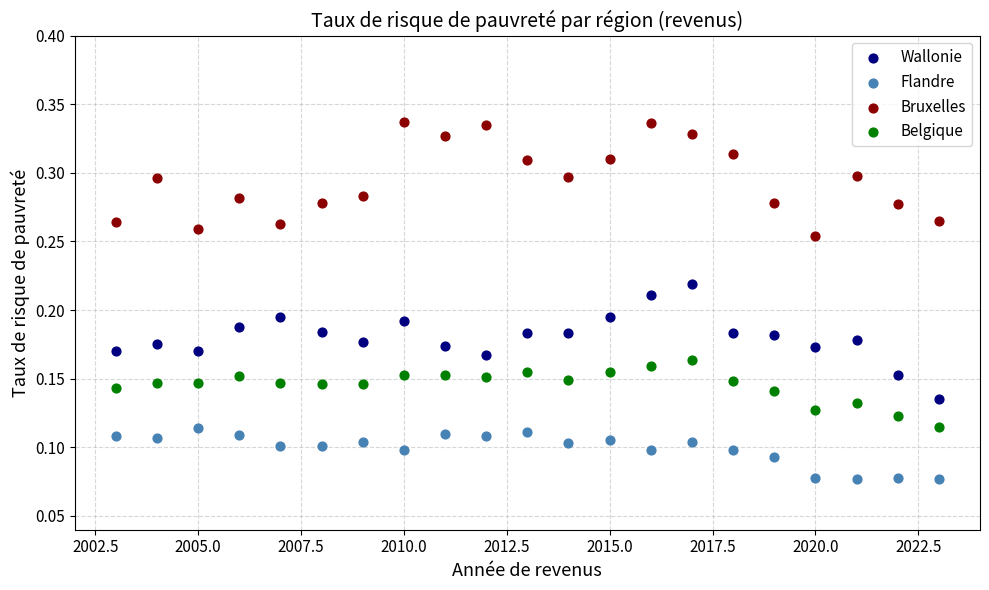

Across all data points, what is the range of X values (max minus min)?

20.0